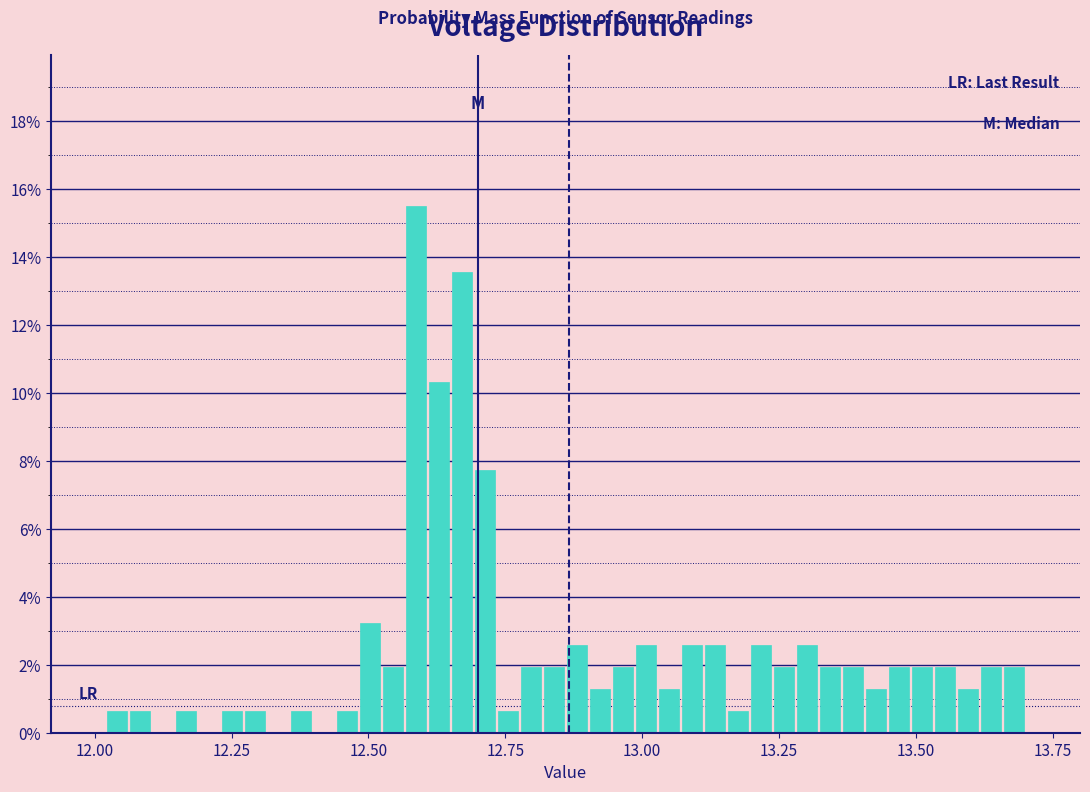

Around what value on the x-axis is the tallest bar? Give the approximate position of its centre, as read against the axis.

12.60